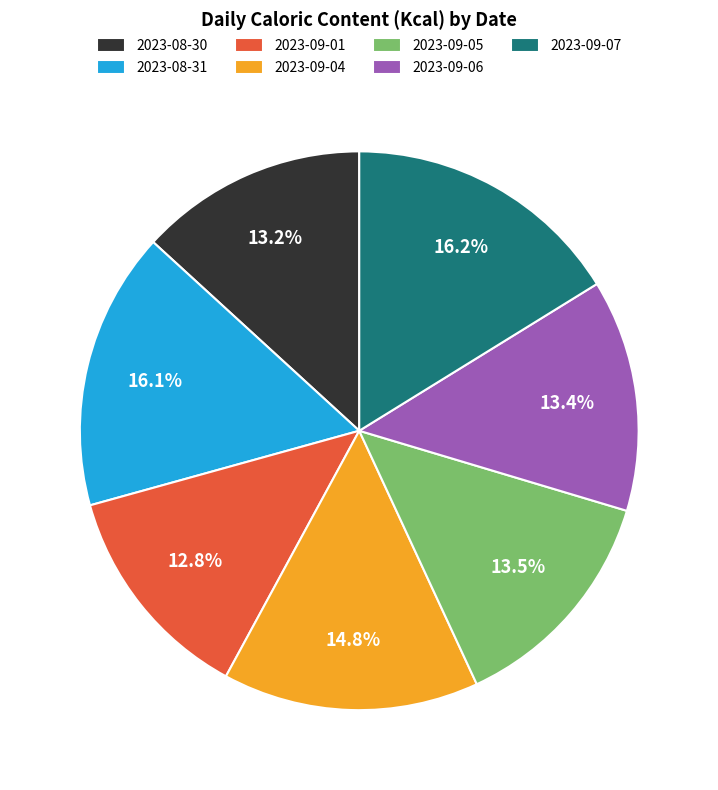

How many segments does this pie chart have?

7